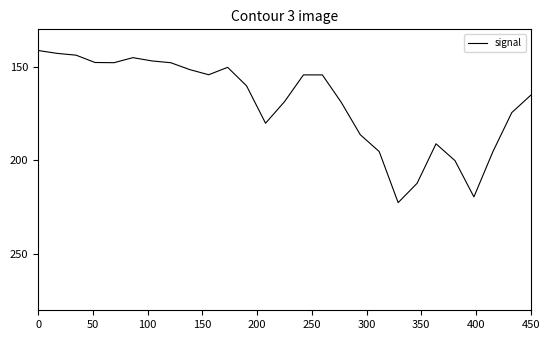

What is the maximum value shown in the chart?

222.5